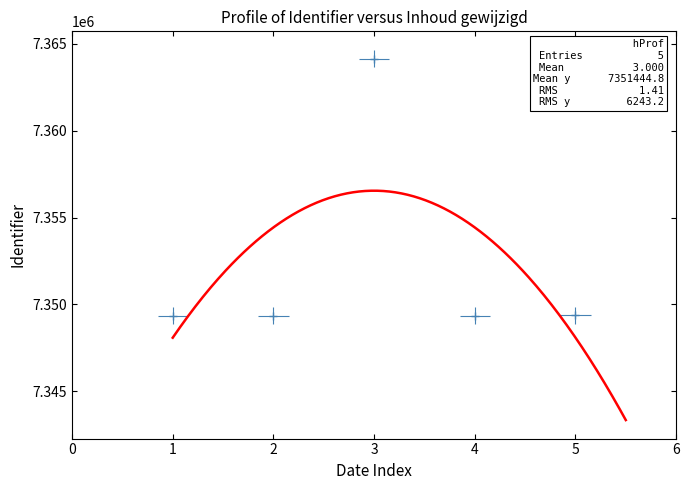

How many interior local peaks (higher than both neighbors) does the data have?

1